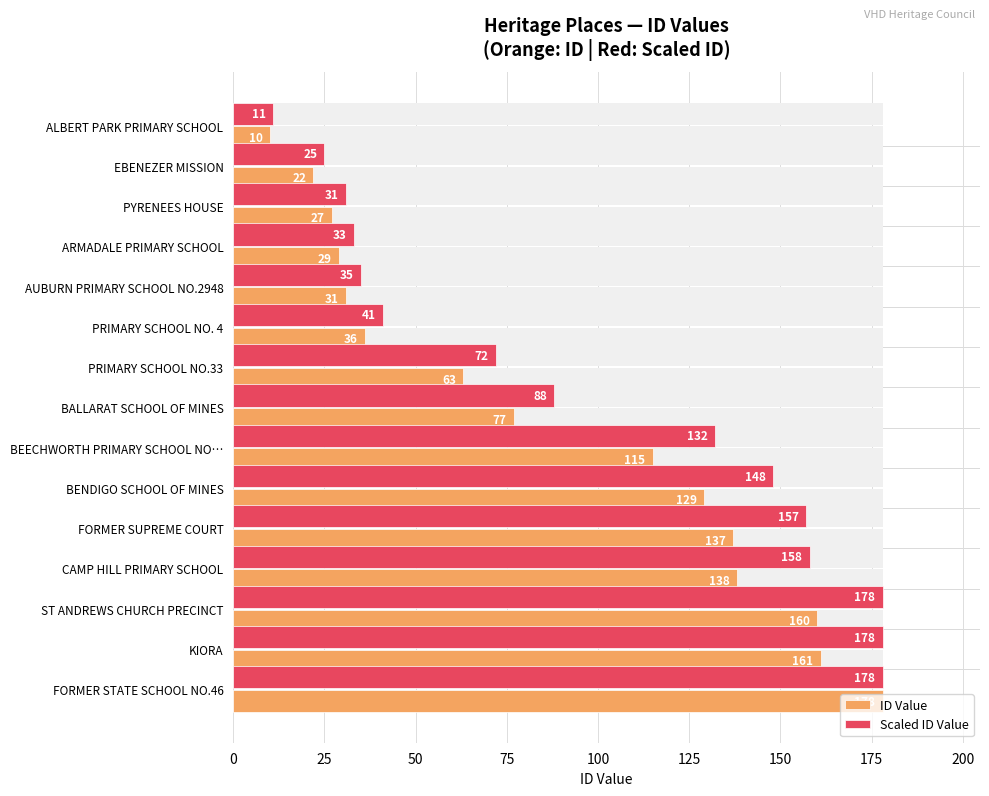

Read the Scaled ID Value value at FORMER SUPREME COURT, to the nearest 50.

150